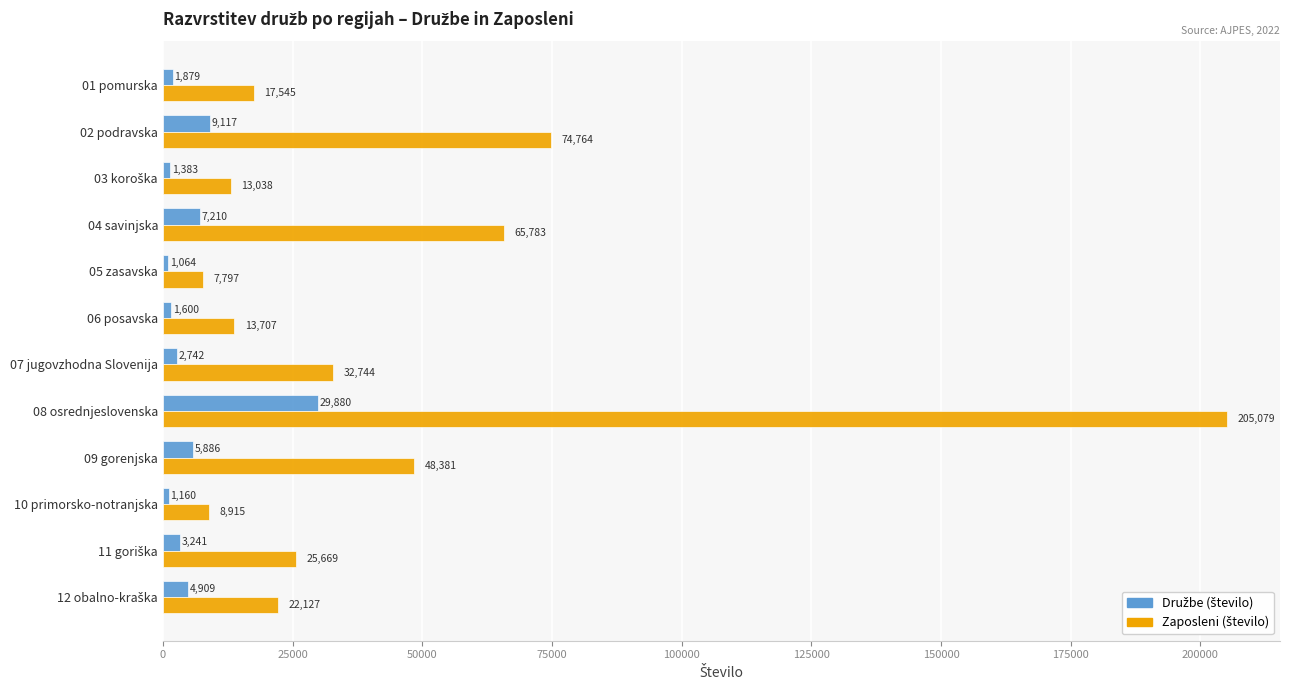

At which category is the sum across all series the highest?

08 osrednjeslovenska